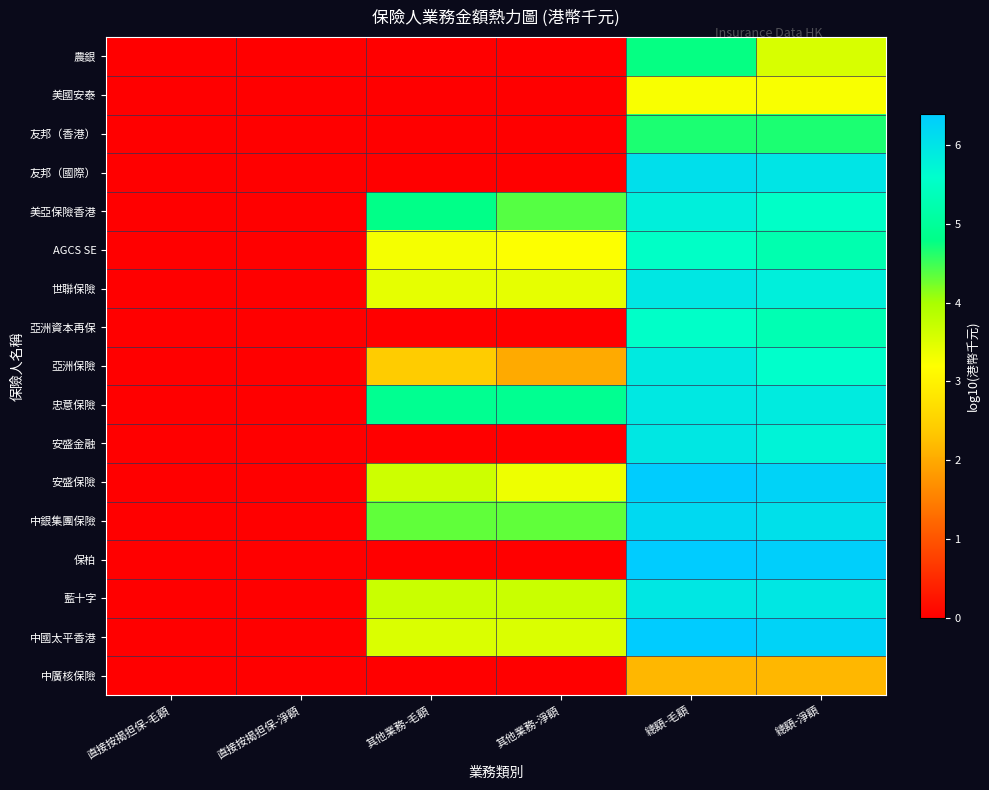

At which category is the sum across all series the highest?

總額-毛額